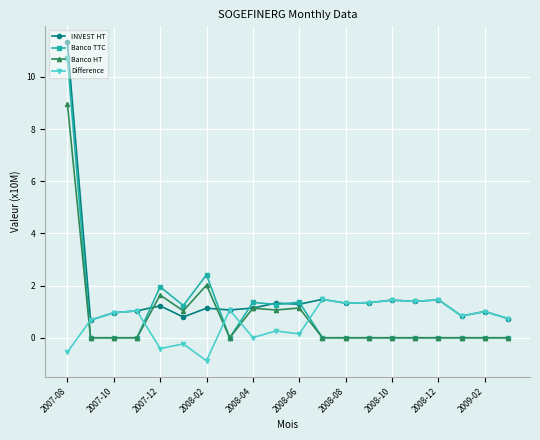

What is the minimum value shown in the chart?

-0.9